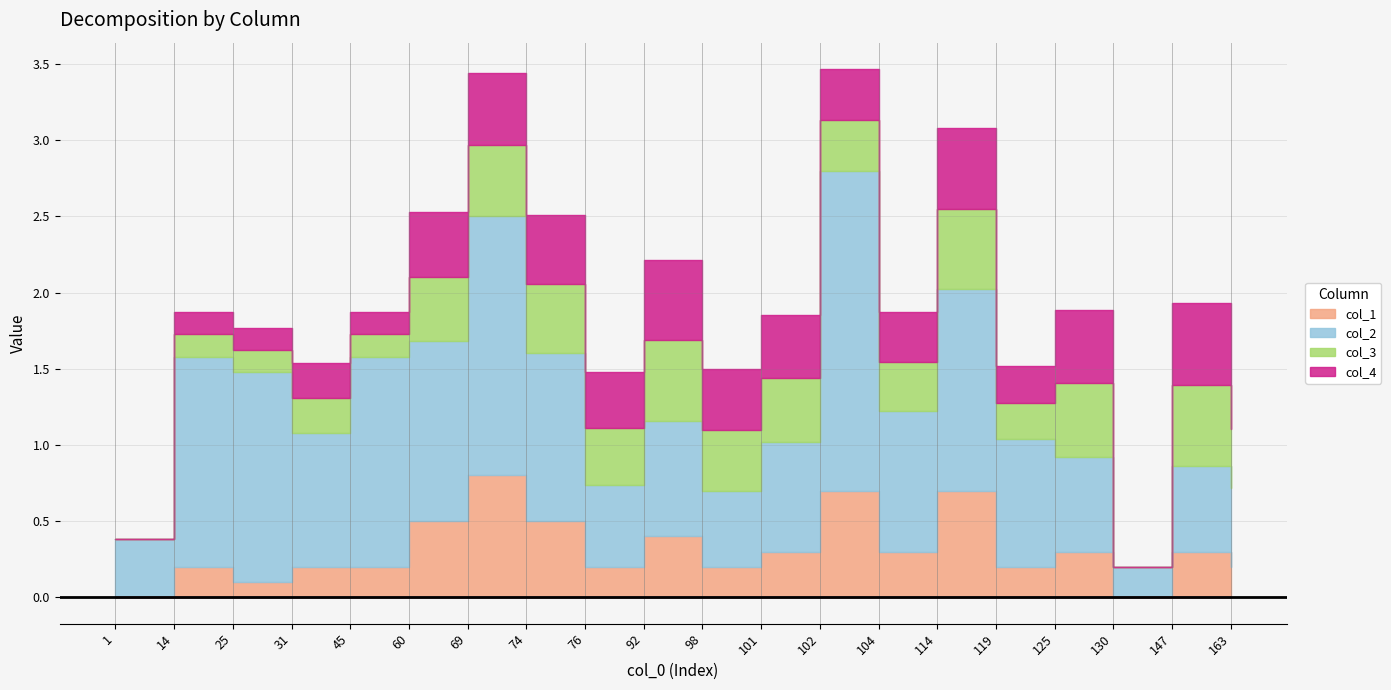

Where is the first local minimum for col_1?

25